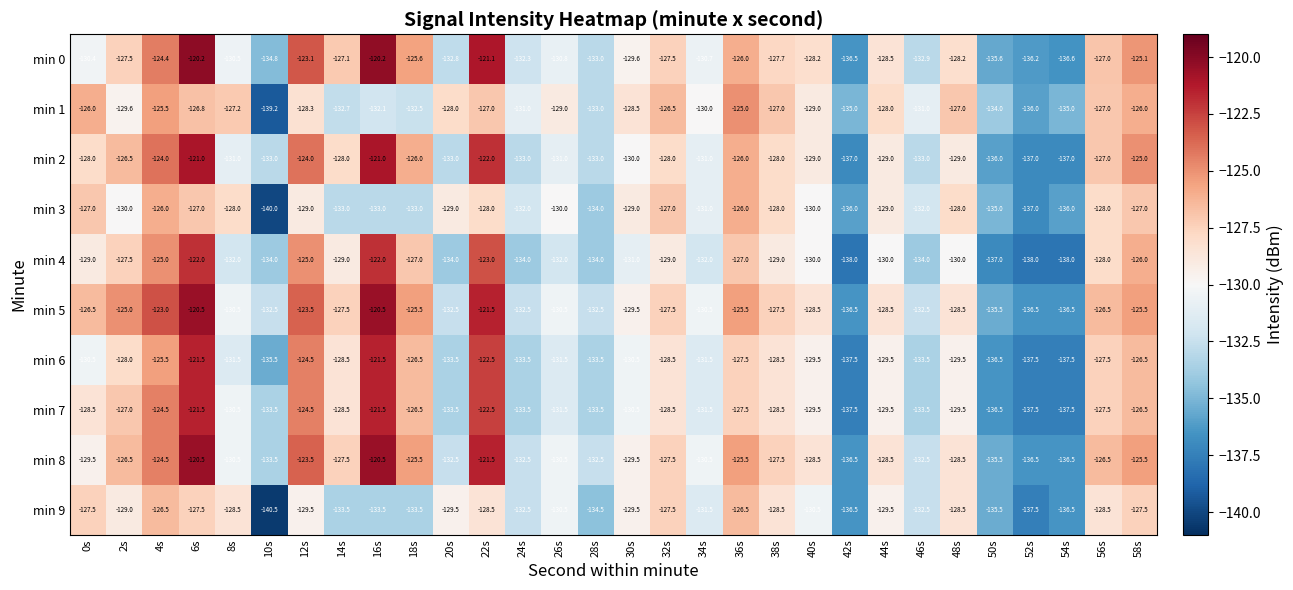

Where is min 2 nearest to the value -129?

40s